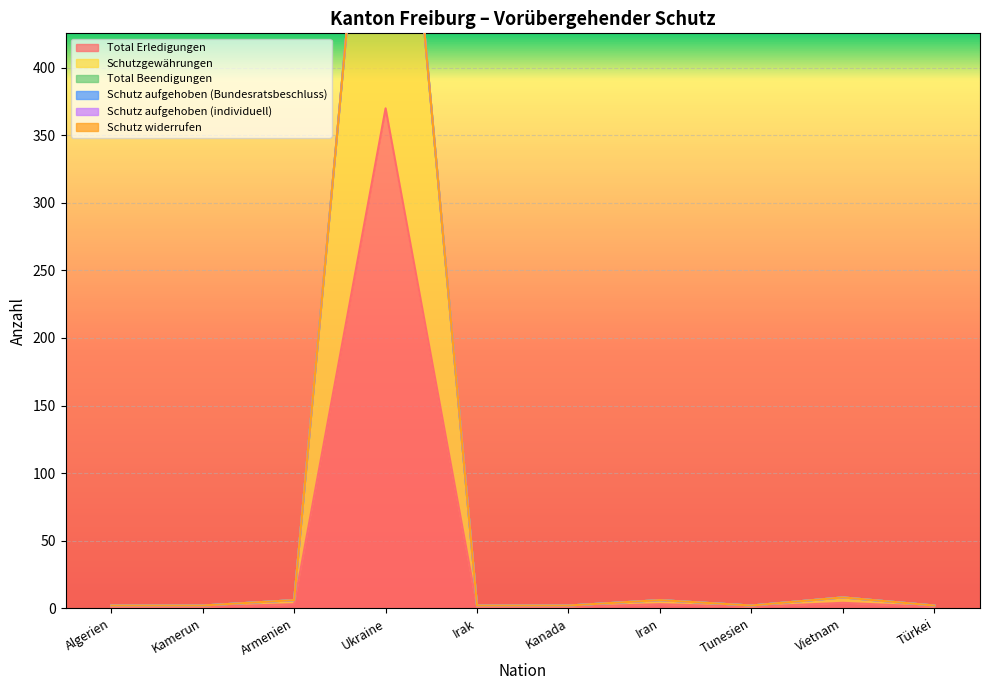

Which series has the widest spread of values?

Total Erledigungen